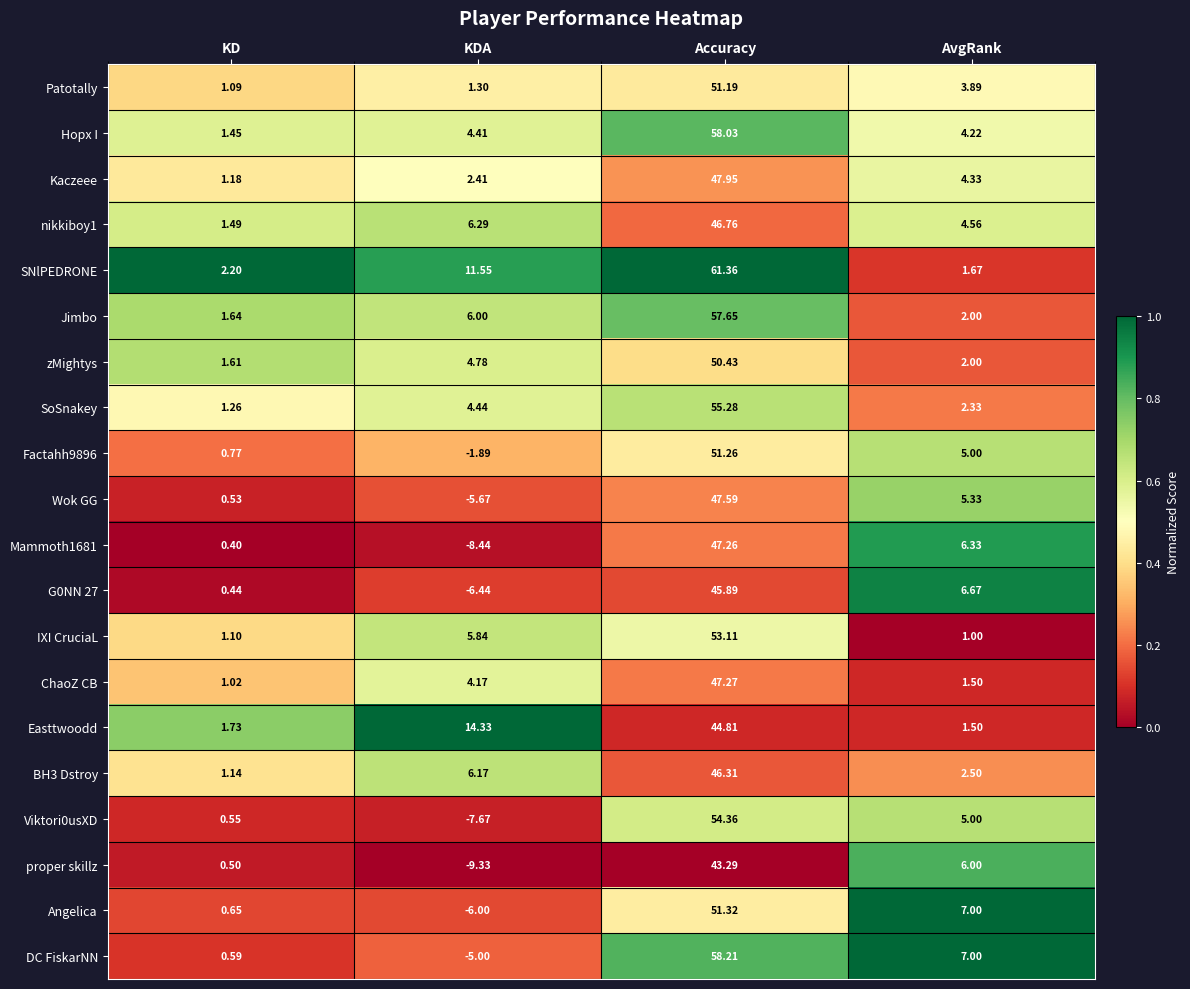

What is the total value across all series at AvgRank?

79.8